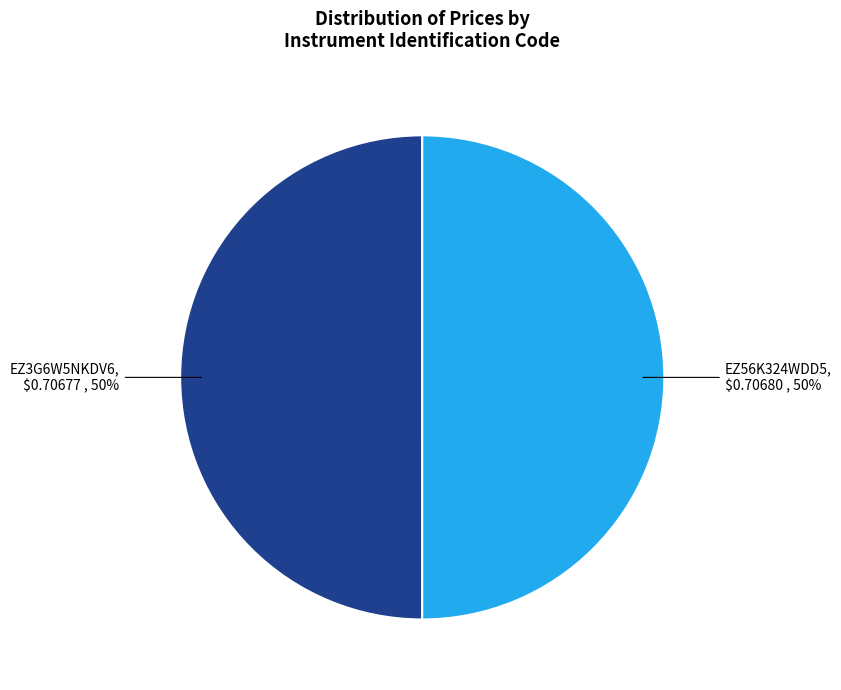

To the nearest percent, what percentage of the pie is EZ3G6W5NKDV6?

50%